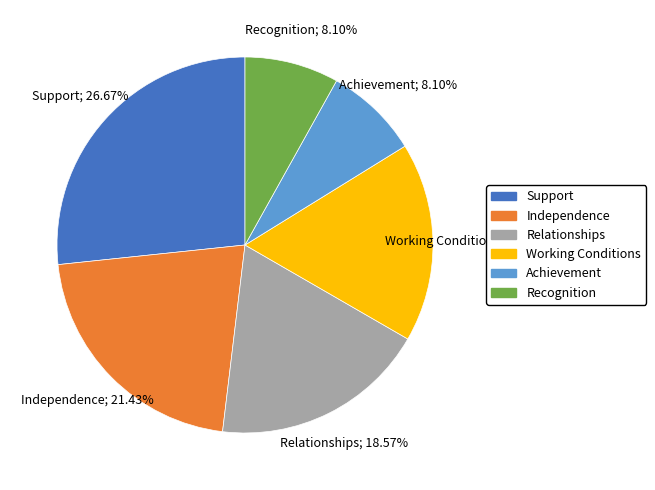

To the nearest percent, what percentage of the pie is Independence?

21%